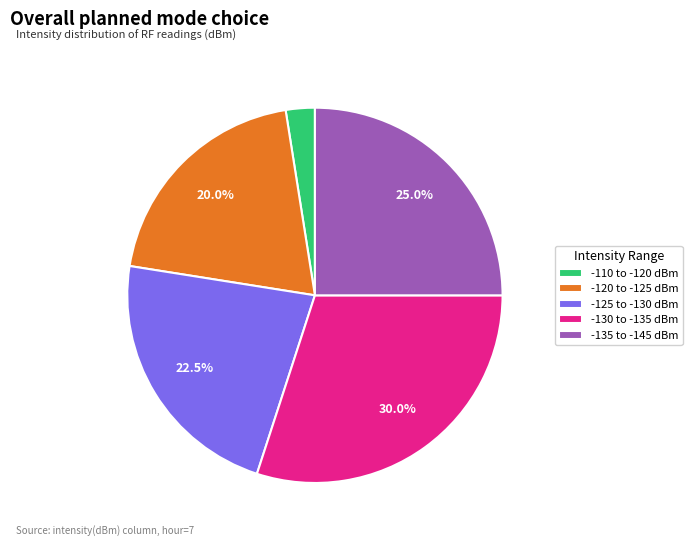

Rank the categories by value from lowest to highest.

-110 to -120 dBm, -120 to -125 dBm, -125 to -130 dBm, -135 to -145 dBm, -130 to -135 dBm